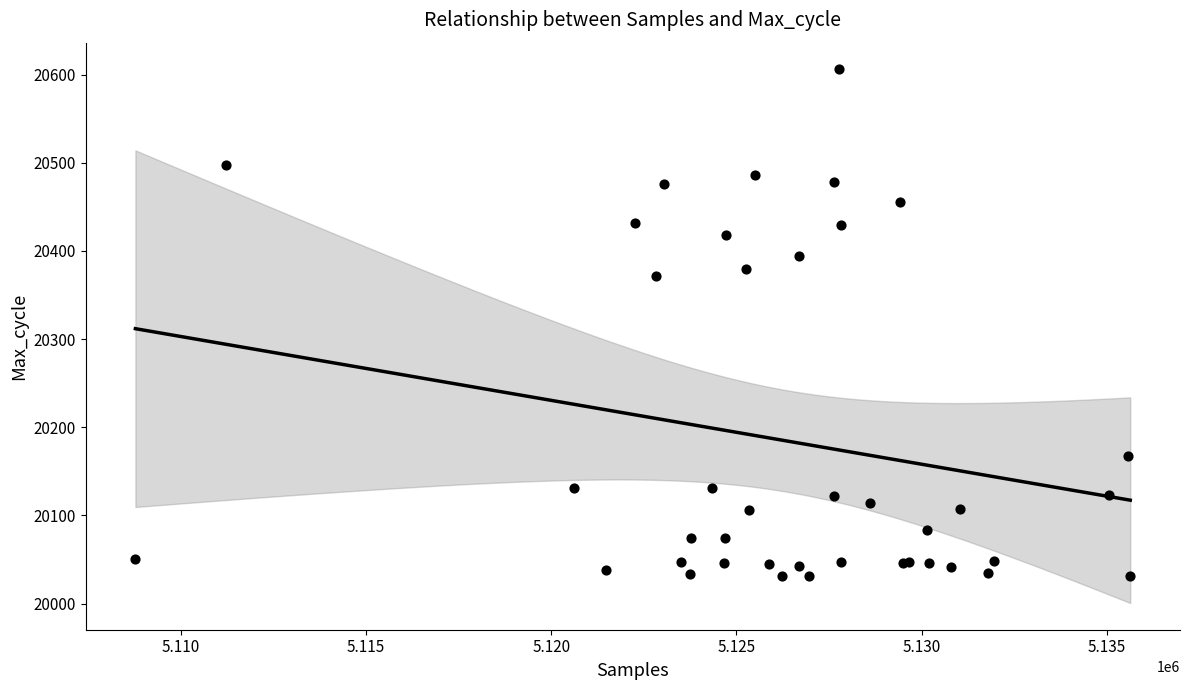

What Y value in the scatter plot is closest to 20318?

20372